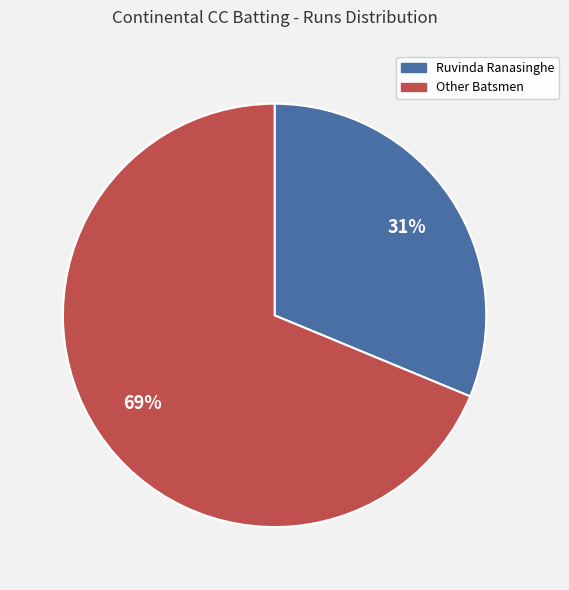

Is there a majority slice in this chart?

Yes